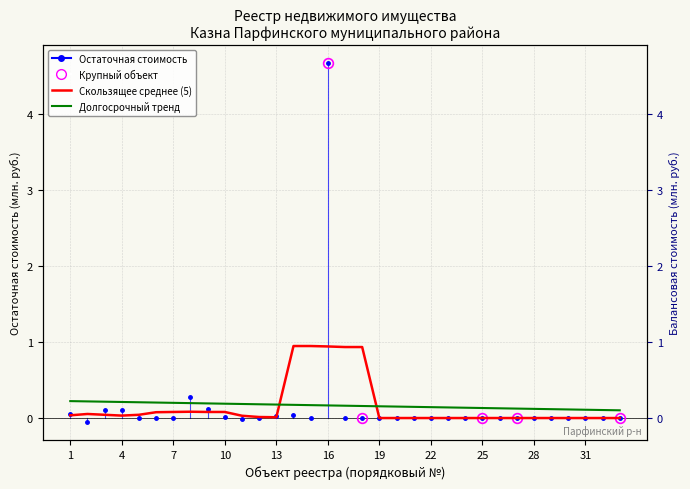

The Долгосрочный тренд series shows 0.2 at 19. True or false?

True